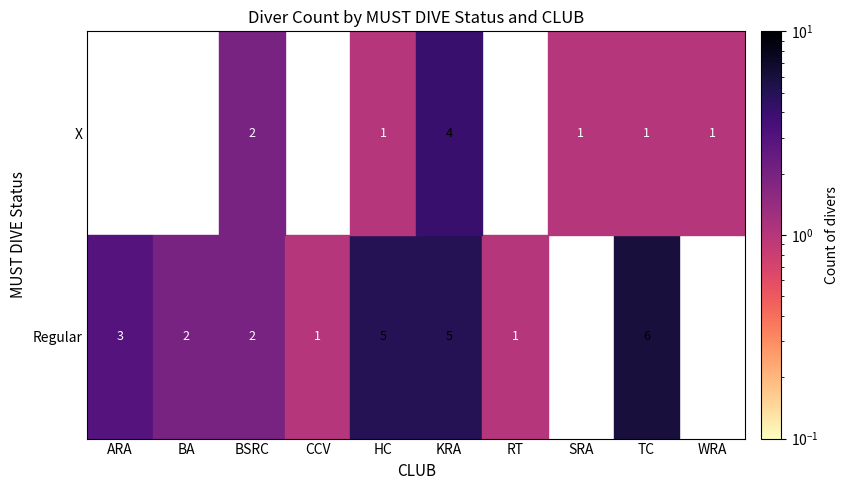

Where does the X series first go above 1?

BSRC